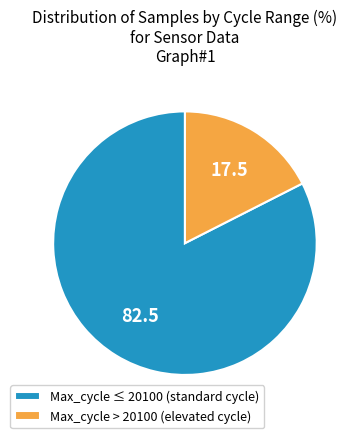

Which has a higher value, Max_cycle ≤ 20100 (standard cycle) or Max_cycle > 20100 (elevated cycle)?

Max_cycle ≤ 20100 (standard cycle)